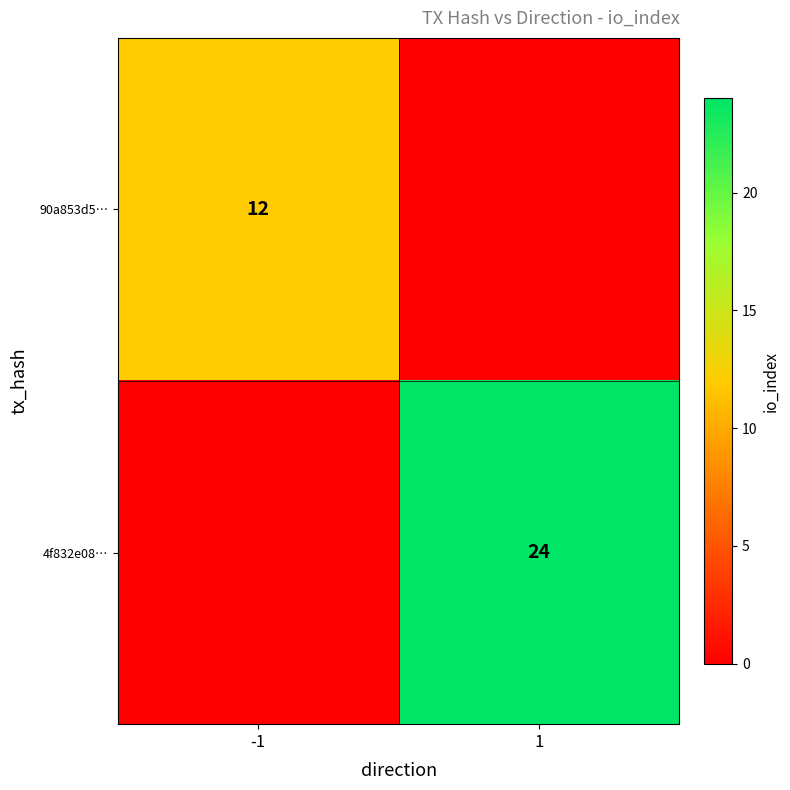

Is it true that 90a853d5… equals 16 at -1?

False